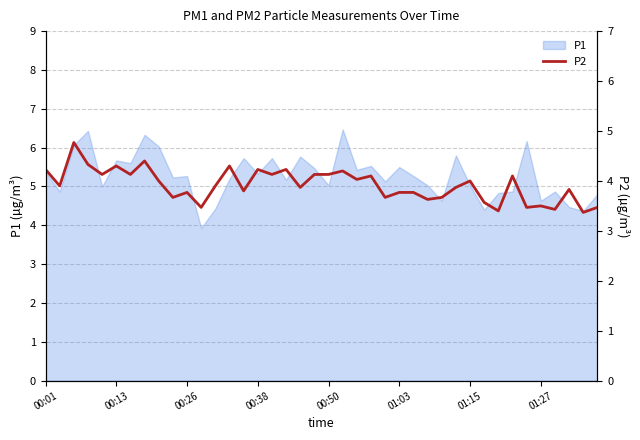

True or false: P1 has a value of 5.0 at 00:50.

True